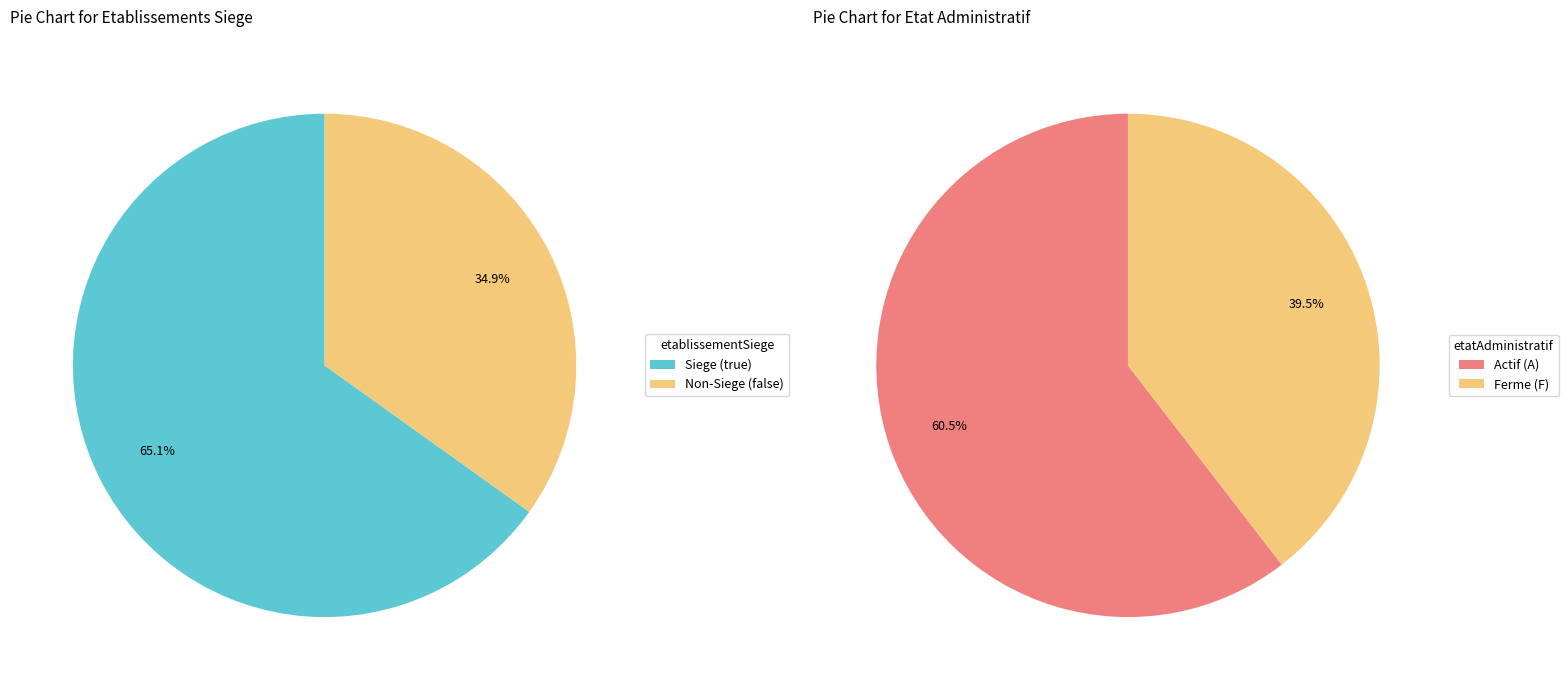

How many slices are in this pie chart?

2